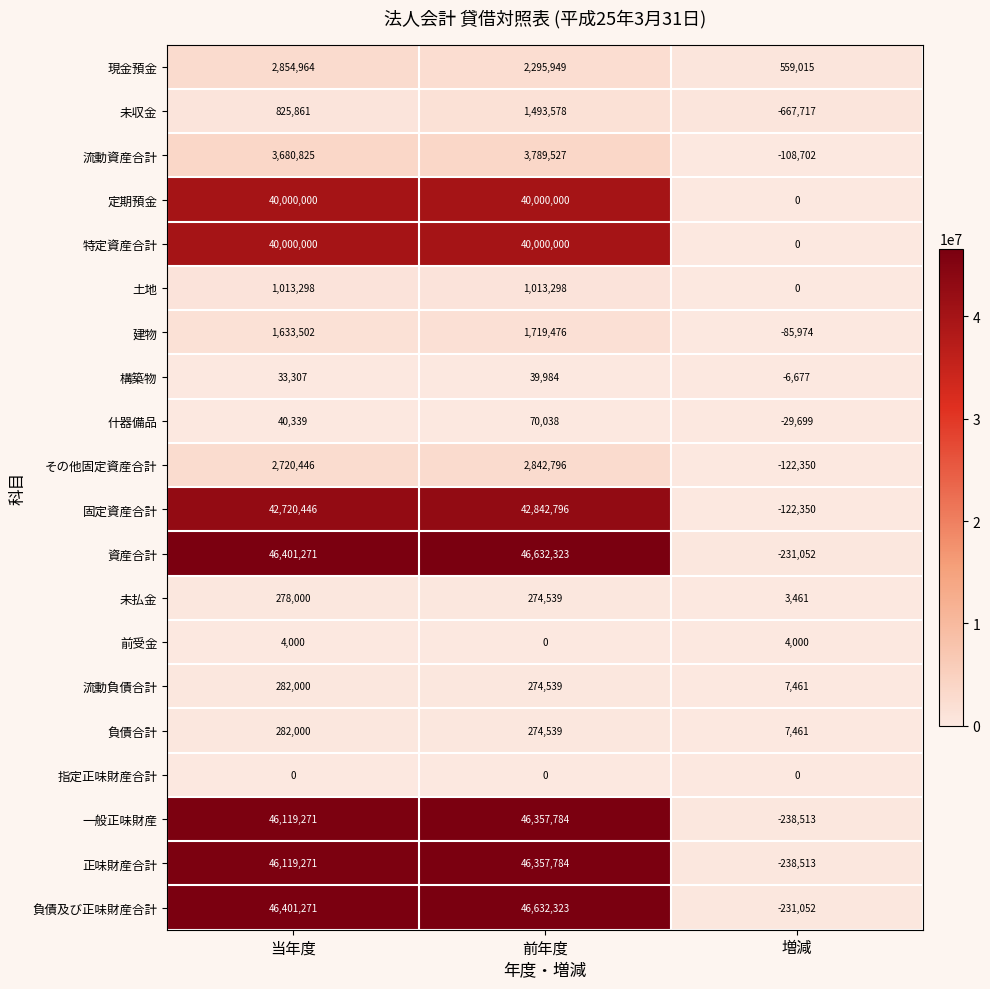

Is the value of 未払金 at 当年度 greater than the value of 資産合計 at 増減?

Yes